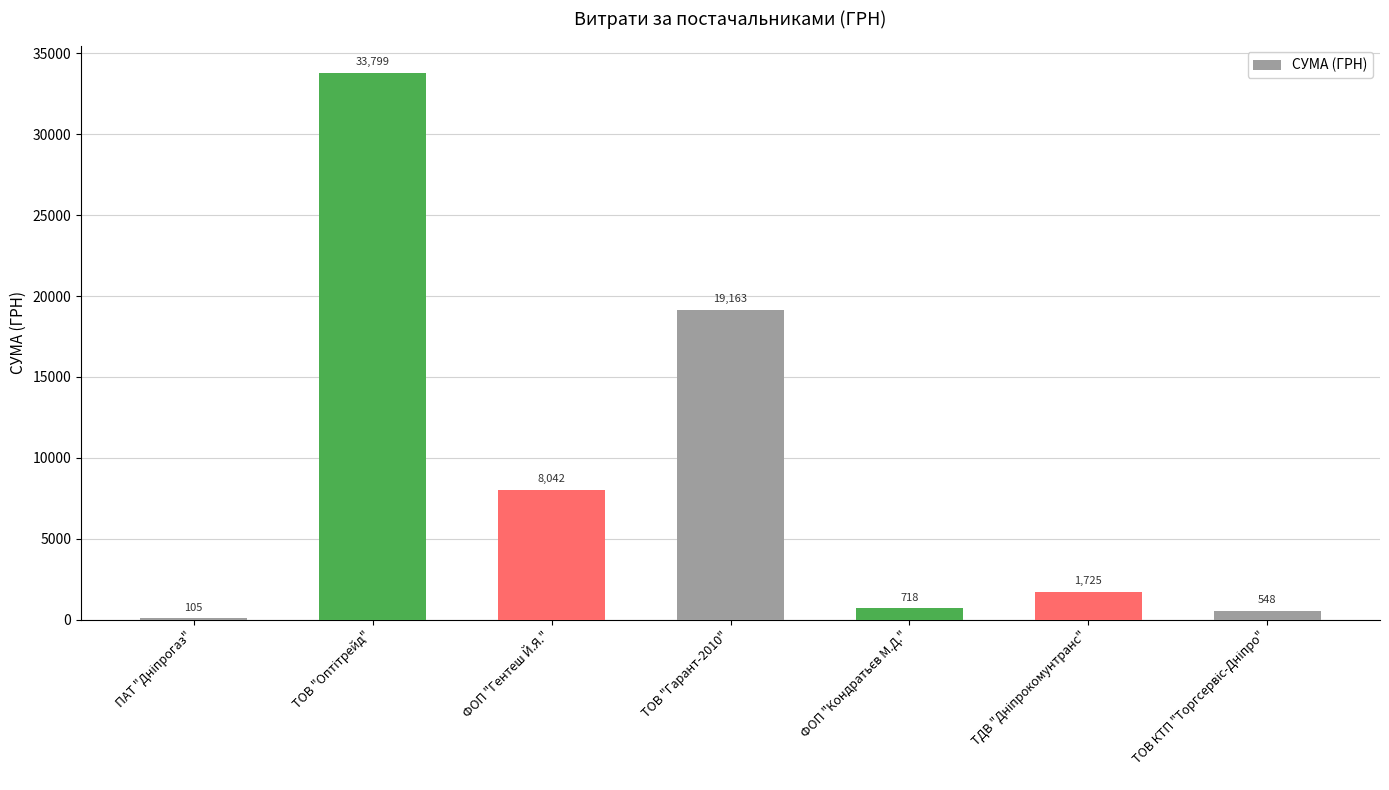

What is the maximum value shown in the chart?

33799.0